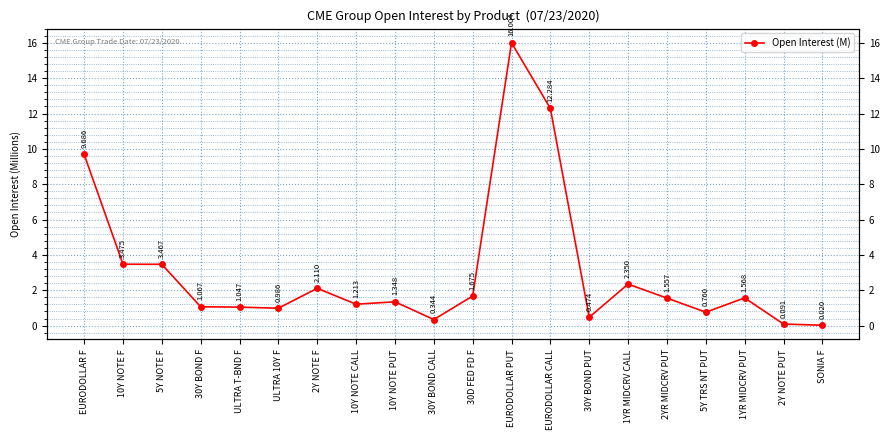

Where is the first local maximum?

2Y NOTE F